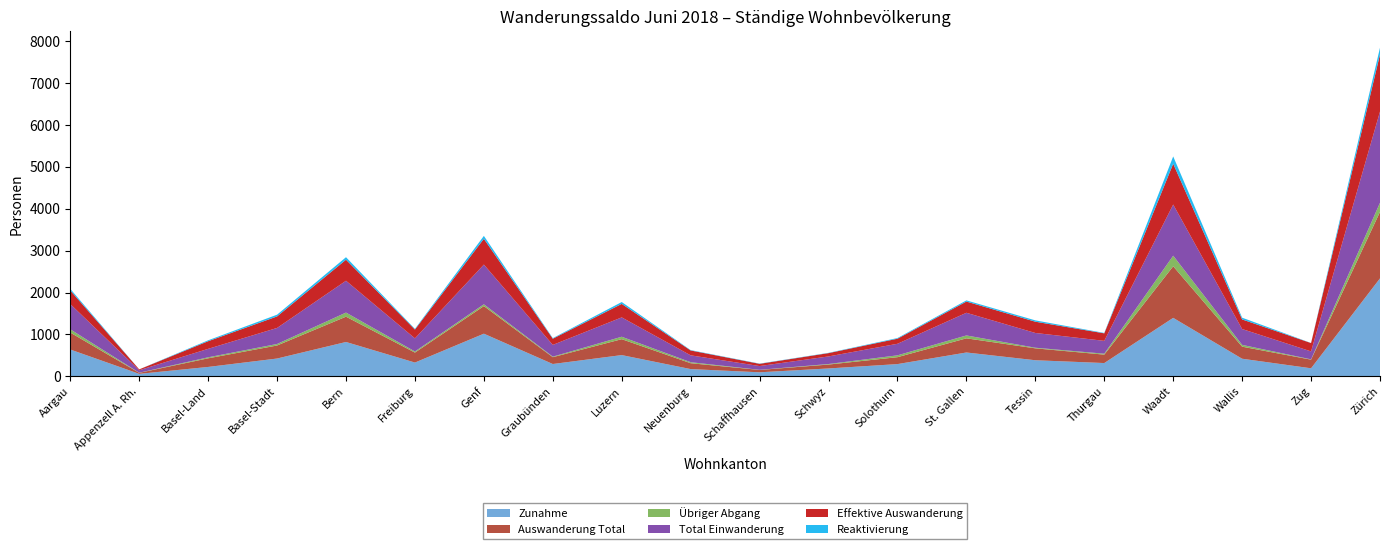

Reading left to right, list all the values displayed in this chart.

Zunahme: Aargau=640	Appenzell A. Rh.=59	Basel-Land=224	Basel-Stadt=425	Bern=820	Freiburg=329	Genf=1018	Graubünden=294	Luzern=507	Neuenburg=173	Schaffhausen=96	Schwyz=188	Solothurn=292	St. Gallen=569	Tessin=384	Thurgau=317	Waadt=1396	Wallis=420	Zug=192	Zürich=2339
Auswanderung Total: Aargau=405	Appenzell A. Rh.=24	Basel-Land=206	Basel-Stadt=311	Bern=604	Freiburg=238	Genf=659	Graubünden=163	Luzern=380	Neuenburg=140	Schaffhausen=56	Schwyz=93	Solothurn=165	St. Gallen=338	Tessin=284	Thurgau=201	Waadt=1231	Wallis=288	Zug=206	Zürich=1587
Übriger Abgang: Aargau=78	Appenzell A. Rh.=3	Basel-Land=24	Basel-Stadt=36	Bern=98	Freiburg=26	Genf=43	Graubünden=13	Luzern=58	Neuenburg=24	Schaffhausen=3	Schwyz=13	Solothurn=44	St. Gallen=69	Tessin=15	Thurgau=22	Waadt=253	Wallis=43	Zug=7	Zürich=218
Total Einwanderung: Aargau=602	Appenzell A. Rh.=59	Basel-Land=202	Basel-Stadt=383	Bern=760	Freiburg=313	Genf=948	Graubünden=280	Luzern=462	Neuenburg=164	Schaffhausen=90	Schwyz=181	Solothurn=276	St. Gallen=541	Tessin=352	Thurgau=307	Waadt=1221	Wallis=378	Zug=190	Zürich=2178
Effektive Auswanderung: Aargau=325	Appenzell A. Rh.=21	Basel-Land=182	Basel-Stadt=275	Bern=502	Freiburg=211	Genf=615	Graubünden=148	Luzern=322	Neuenburg=116	Schaffhausen=53	Schwyz=79	Solothurn=121	St. Gallen=268	Tessin=269	Thurgau=179	Waadt=974	Wallis=229	Zug=199	Zürich=1363
Reaktivierung: Aargau=38	Appenzell A. Rh.=0	Basel-Land=22	Basel-Stadt=42	Bern=60	Freiburg=16	Genf=70	Graubünden=14	Luzern=45	Neuenburg=9	Schaffhausen=6	Schwyz=7	Solothurn=16	St. Gallen=28	Tessin=32	Thurgau=10	Waadt=175	Wallis=42	Zug=2	Zürich=161